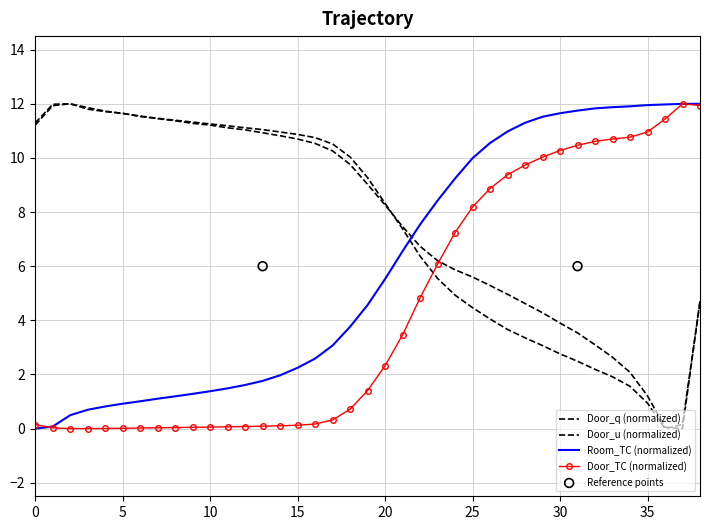

At how many categories does at least one series exceed 3?

39